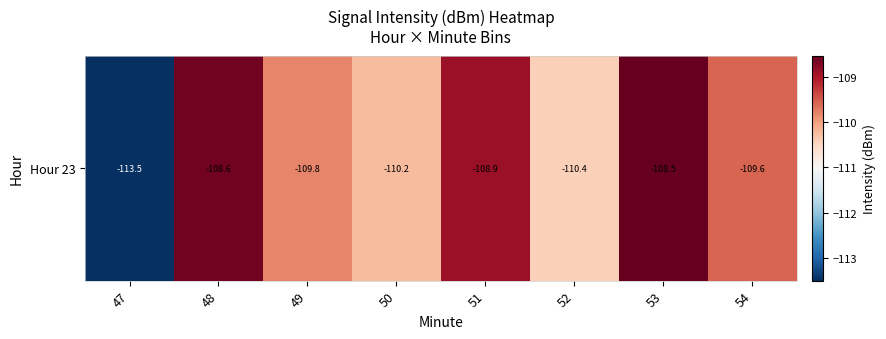

Where is the data nearest to the value -111?

52